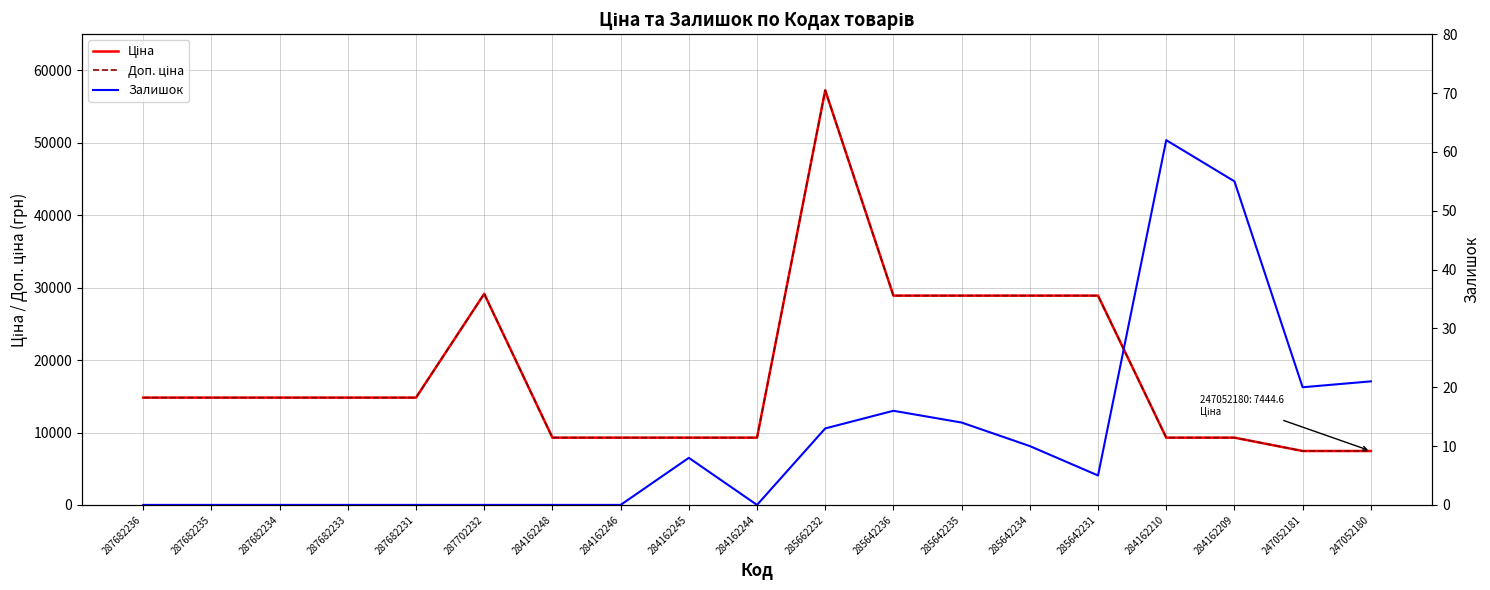

Where does the Доп. ціна series first go above 14817?

287682236